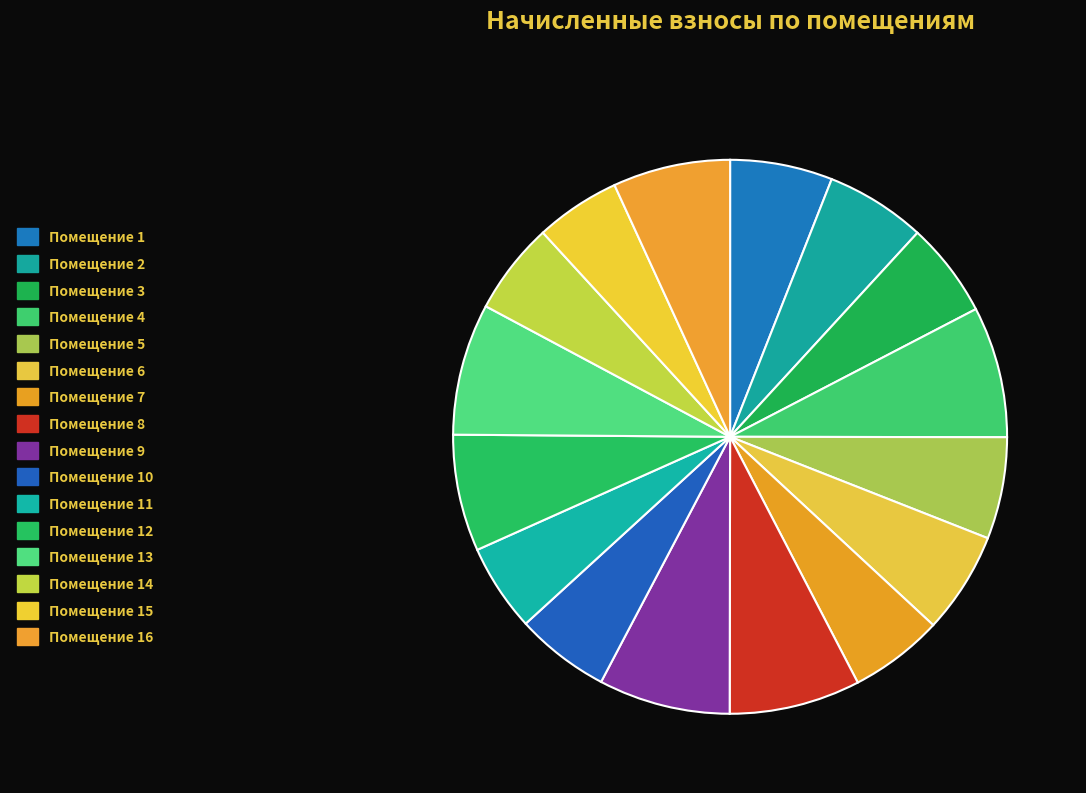

How many segments does this pie chart have?

16